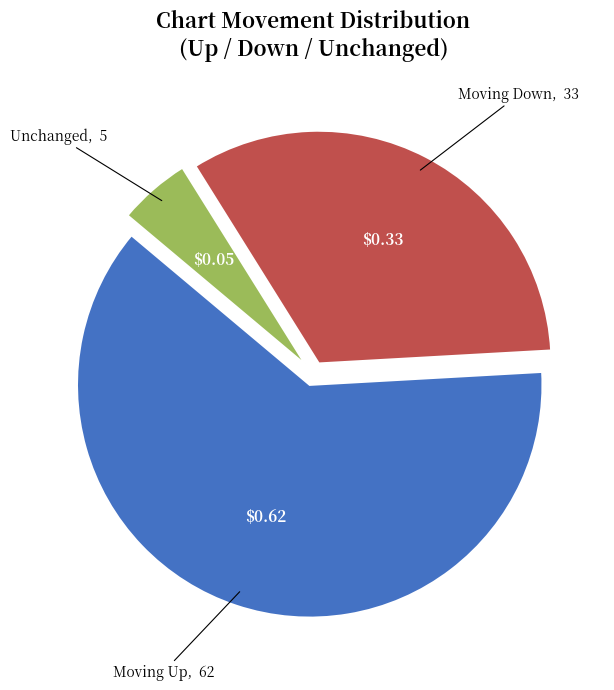

Is there a majority slice in this chart?

Yes